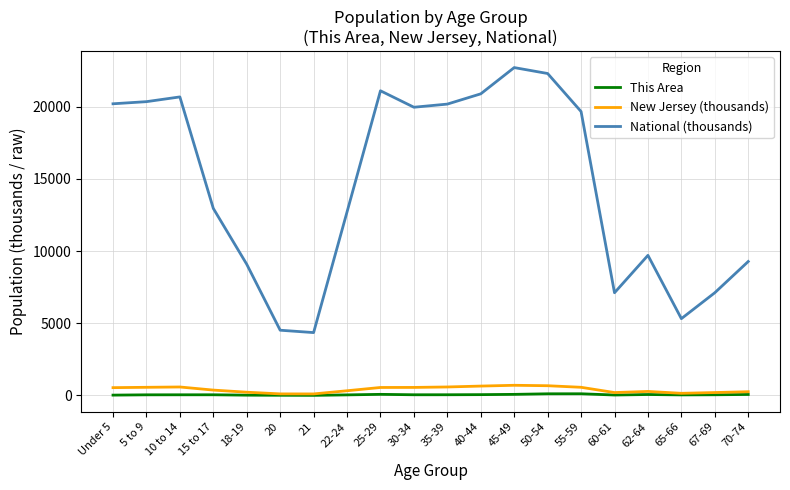

True or false: This Area and National (thousands) cross at least once.

False